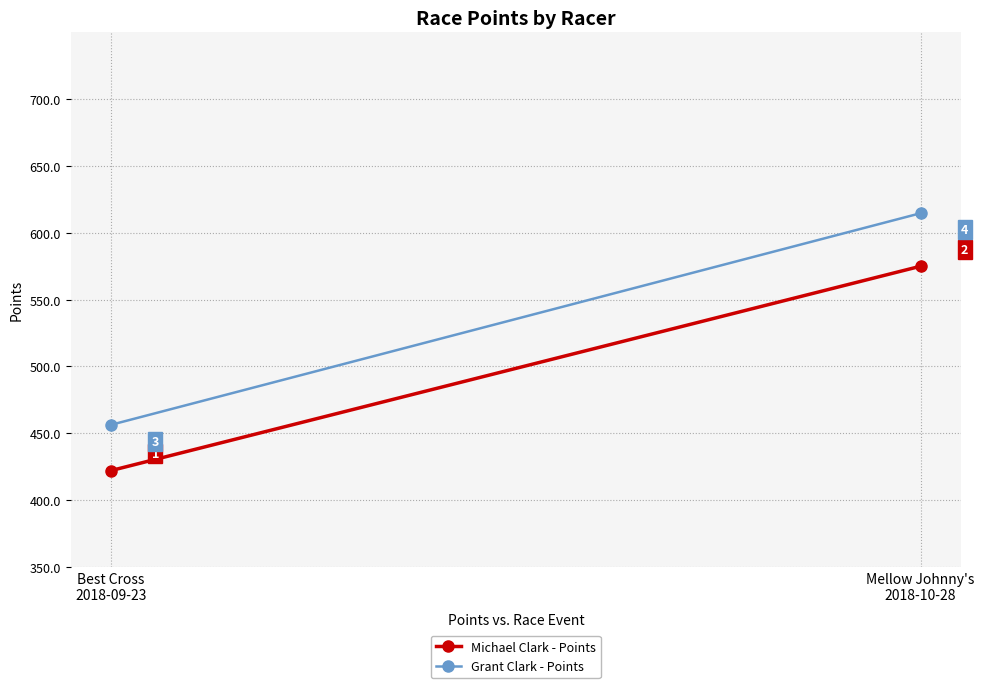

Where does the Michael Clark - Points series first go above 574?

Mellow Johnny's
2018-10-28